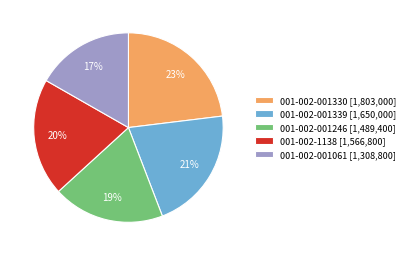

Is it true that 001-002-001330 is 12% of the pie?

False